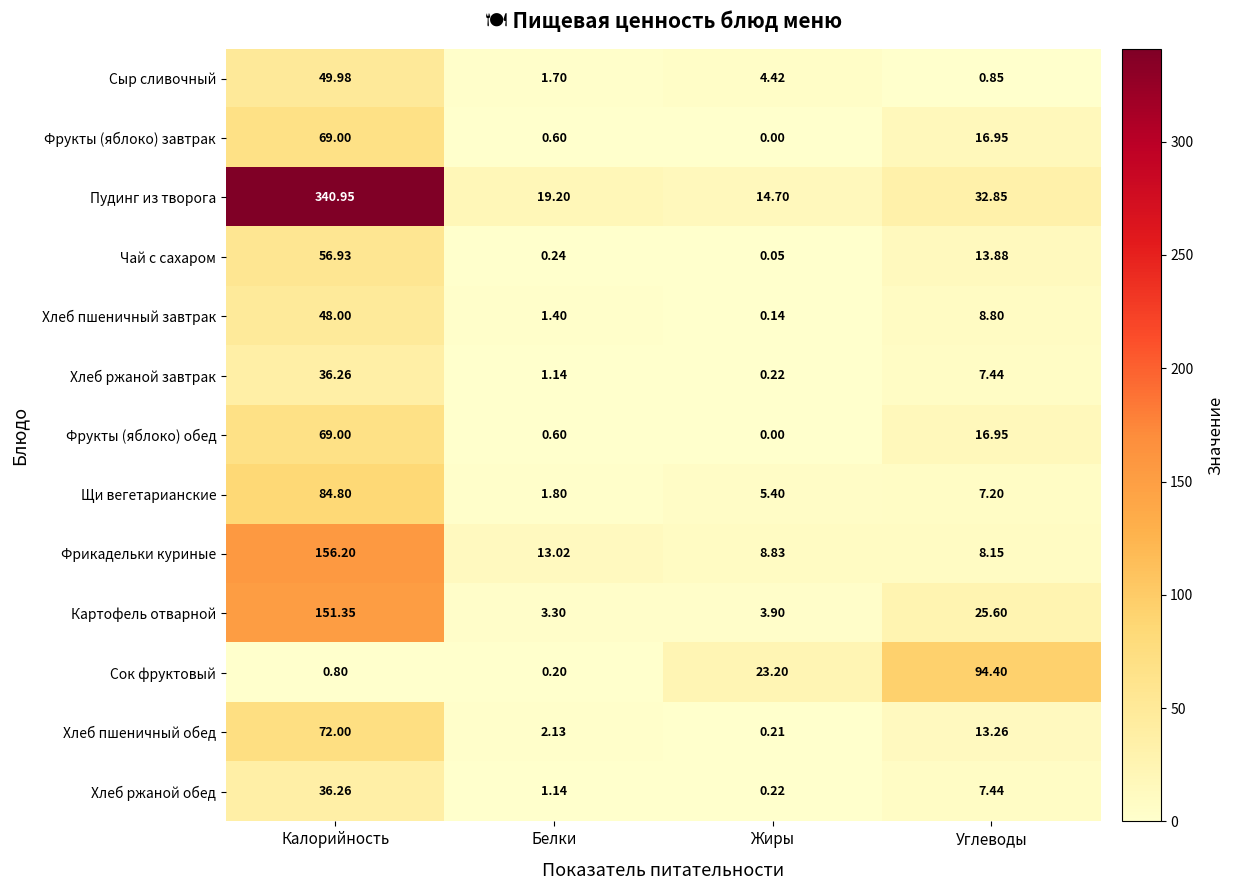

Between Жиры and Углеводы, which series saw the biggest shift?

Сок фруктовый